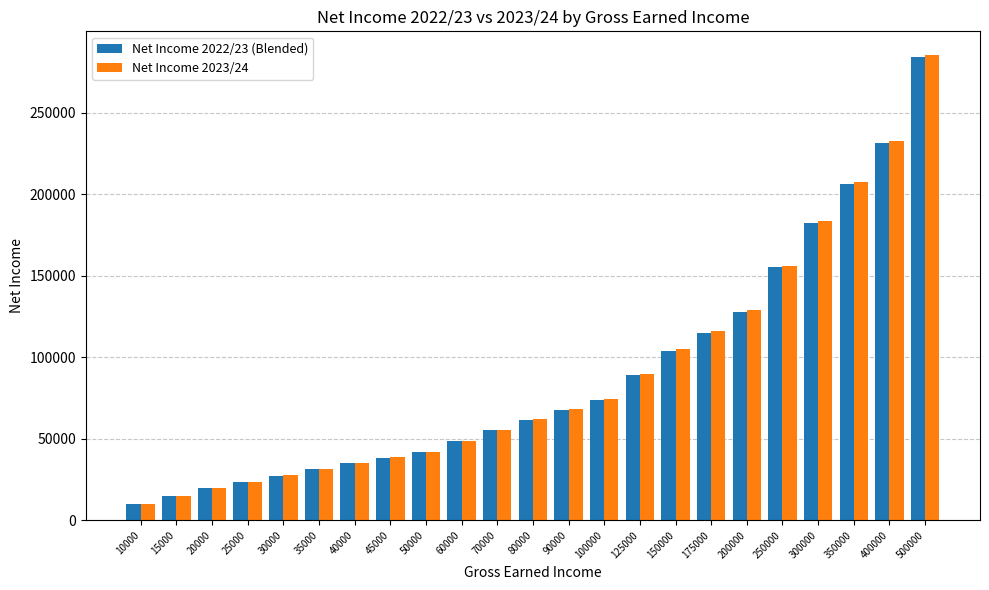

True or false: Net Income 2022/23 (Blended) has a value of 43586.2 at 30000.

False